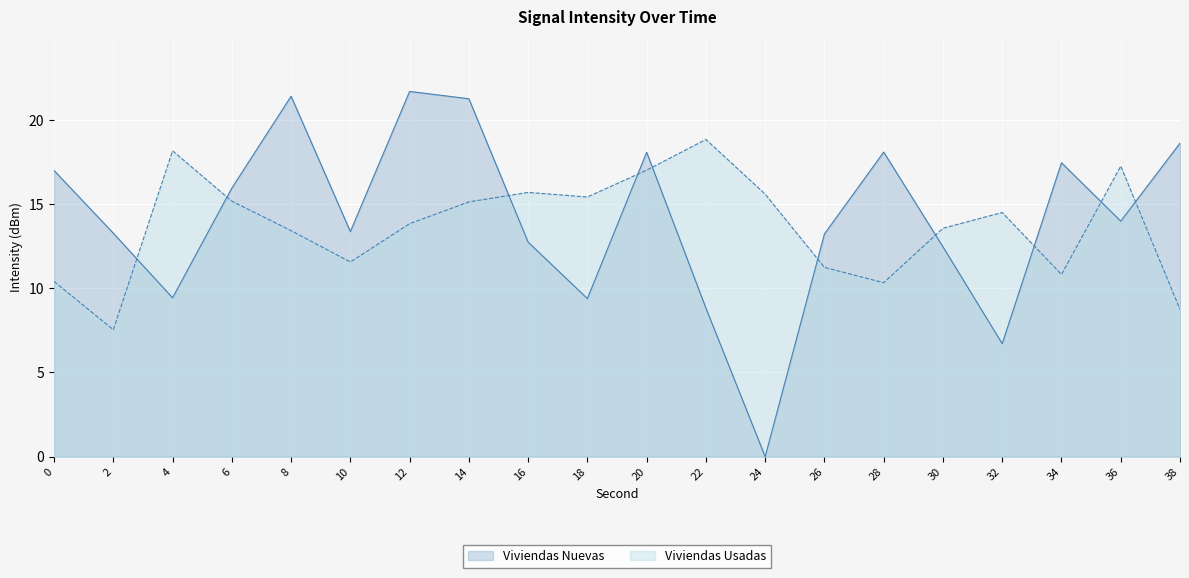

How many lines are shown in the chart?

2